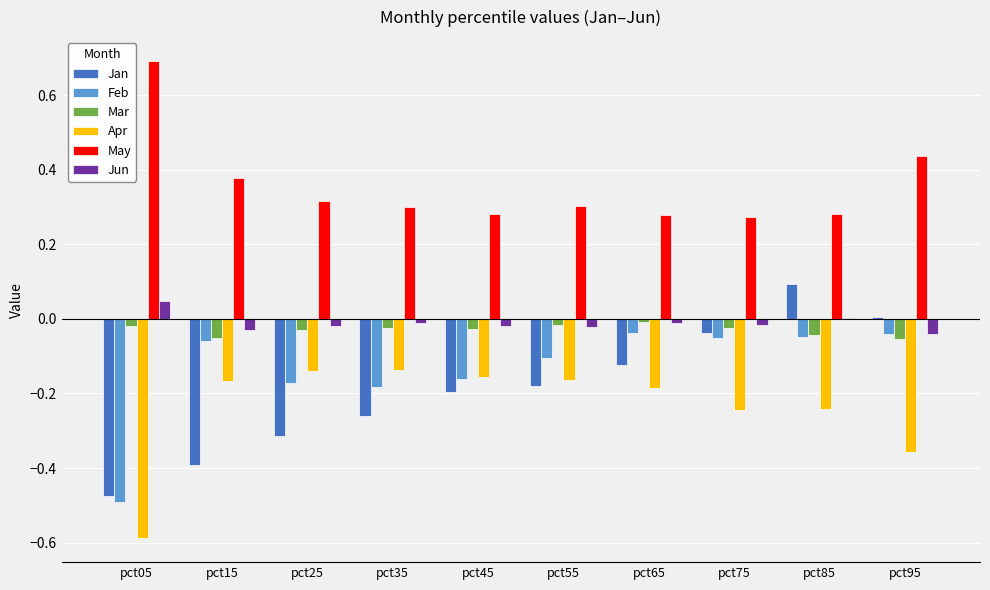

At which category does the chart reach its peak across all series?

pct05